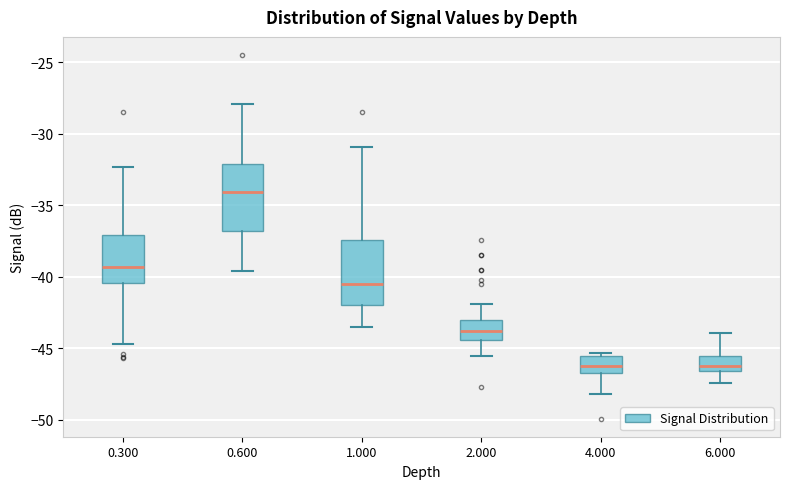

Where does the lower whisker of the box at x = 0.300 end on the y-axis? The values are not printed on the chart, so give them approximately, as read against the axis.

-44.5